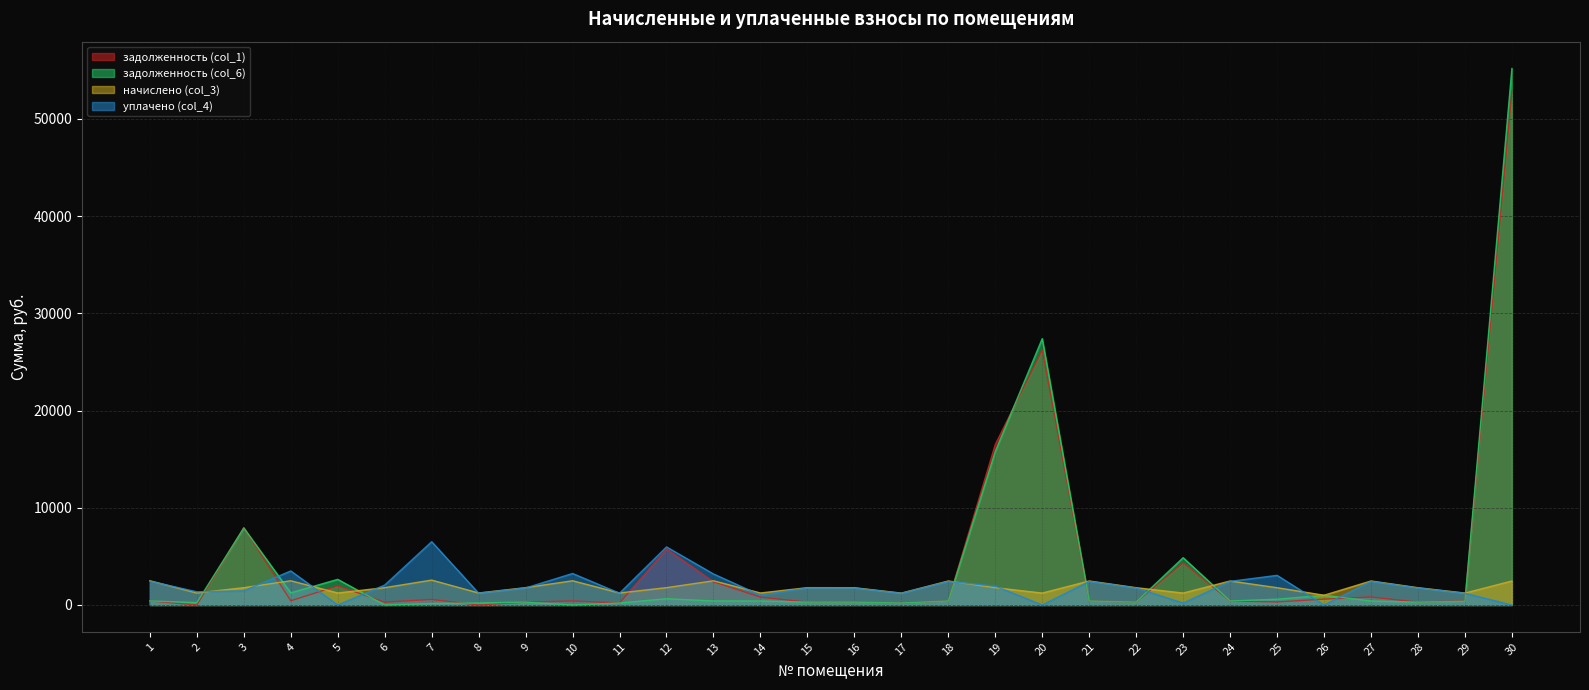

How many lines are shown in the chart?

4